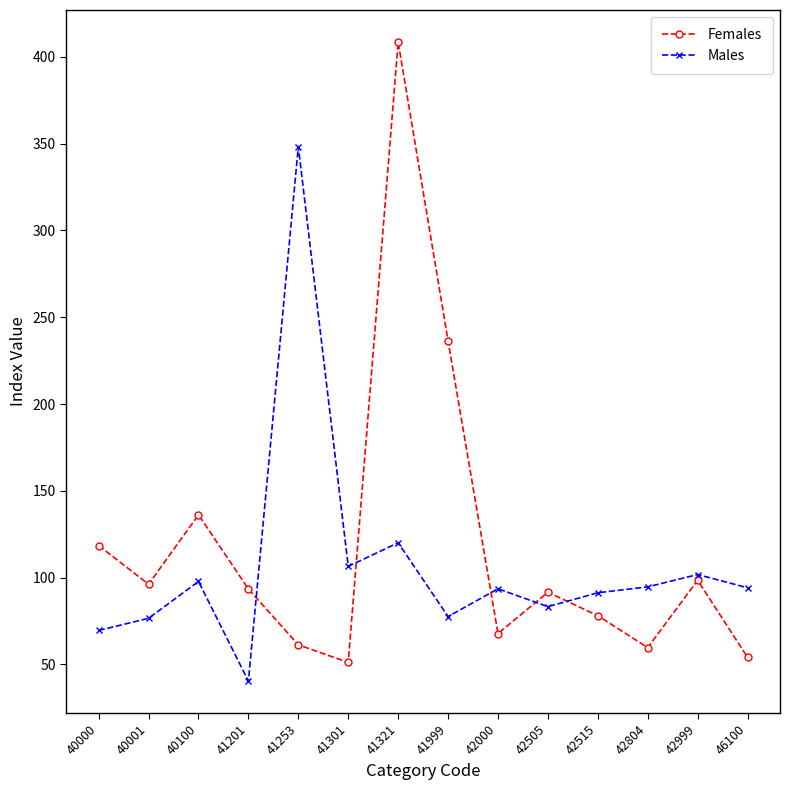

True or false: Females has a value of 392.7 at 41999.

False